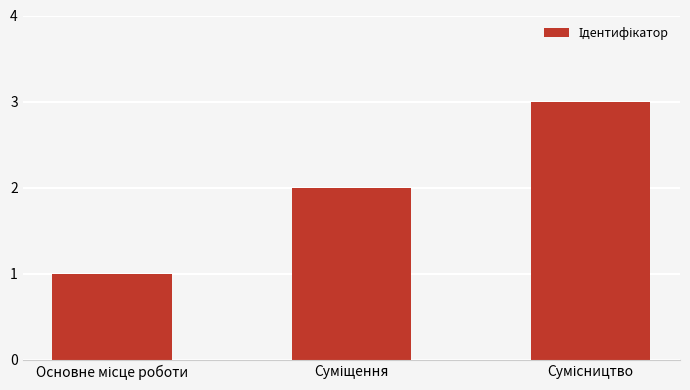

What is the greatest value displayed?

3